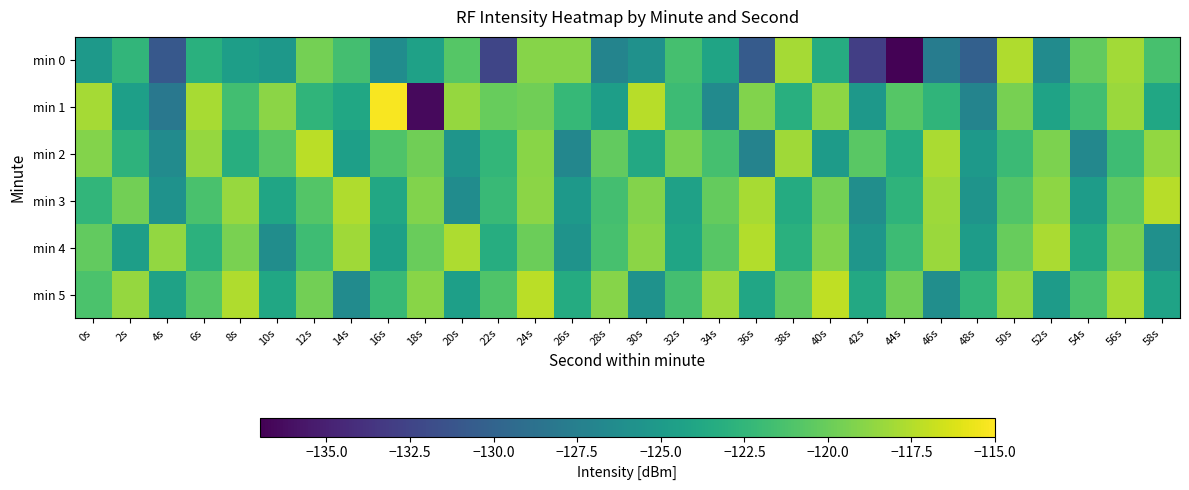

Between 2s and 56s, which series saw the biggest shift?

min 1